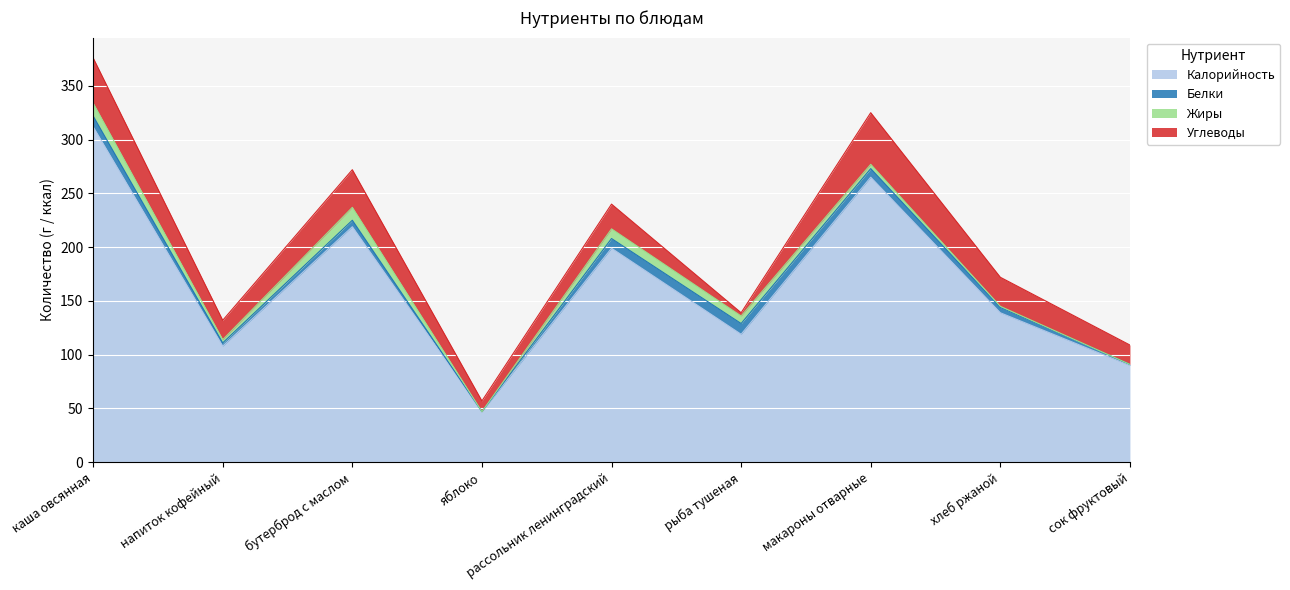

Which series has the largest range (max minus min)?

Калорийность